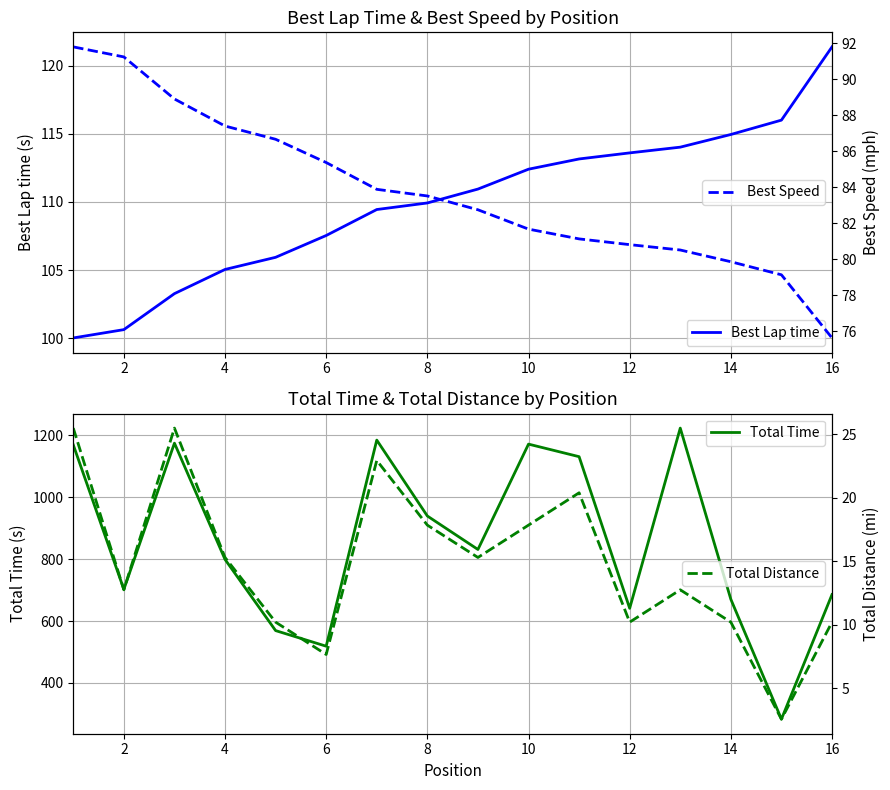

Is this an area chart (filled region under the line)?

No